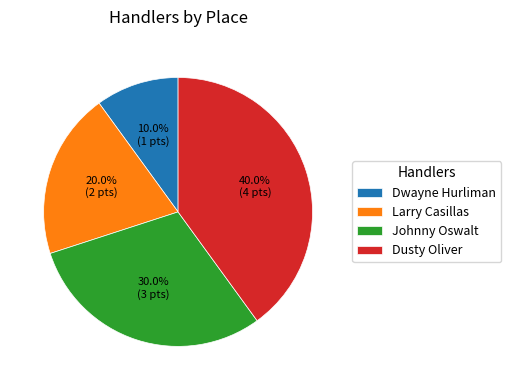

Count the number of slices in the pie.

4